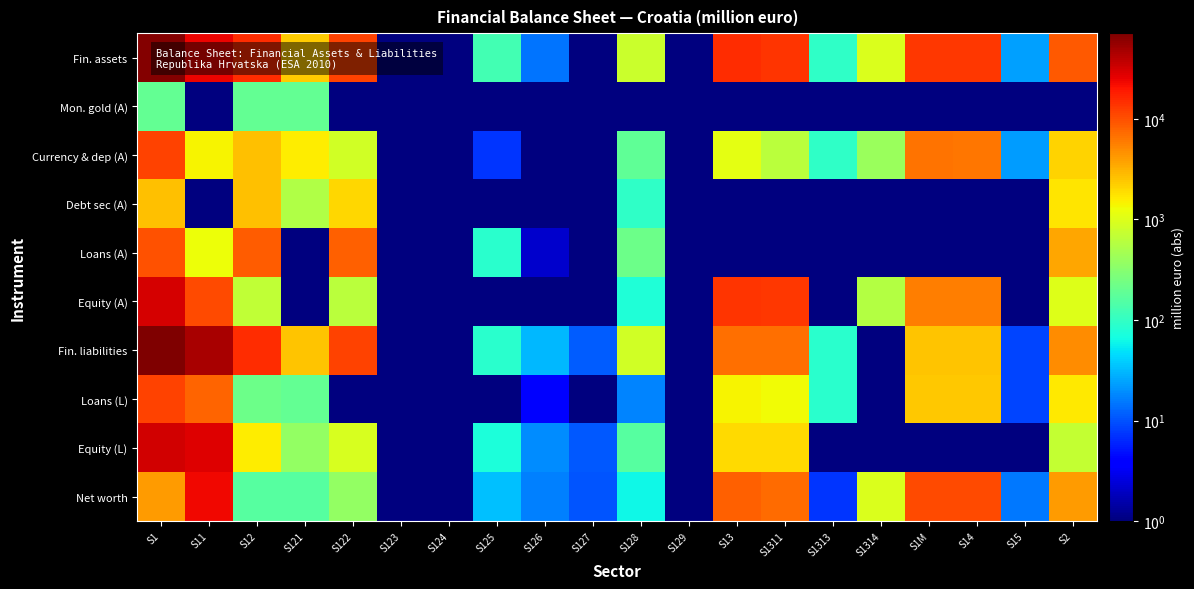

Reading right to left, what are all the values shown in this chart?

Fin. assets: S2=8908.1	S15=23.8	S14=13028.6	S1M=13052.4	S1314=973.5	S1313=95.6	S1311=13957.0	S13=15026.2	S129=0.1	S128=778.1	S127=0.9	S126=14.6	S125=122.8	S124=0.1	S123=0.1	S122=11832.3	S121=2335.0	S12=15083.7	S11=24139.3	S1=67301.5
Mon. gold (A): S2=0.1	S15=0.1	S14=0.1	S1M=0.1	S1314=0.1	S1313=0.1	S1311=0.1	S13=0.1	S129=0.1	S128=0.1	S127=0.1	S126=0.1	S125=0.1	S124=0.1	S123=0.1	S122=0.1	S121=191.7	S12=191.7	S11=0.1	S1=191.7
Currency & dep (A): S2=2147.0	S15=22.8	S14=6465.9	S1M=6488.7	S1314=399.6	S1313=95.6	S1311=630.6	S13=1125.9	S129=0.1	S128=183.0	S127=0.1	S126=0.1	S125=7.2	S124=0.1	S123=0.1	S122=861.3	S121=1597.8	S12=2649.3	S11=1421.1	S1=11685.0
Debt sec (A): S2=1707.1	S15=0.1	S14=0.1	S1M=0.1	S1314=0.1	S1313=0.1	S1311=0.1	S13=0.1	S129=0.1	S128=97.2	S127=0.1	S126=0.1	S125=0.1	S124=0.1	S123=0.1	S122=2050.2	S121=545.1	S12=2692.6	S11=0.1	S1=2692.6
Loans (A): S2=3631.5	S15=0.1	S14=0.1	S1M=0.1	S1314=0.1	S1313=0.1	S1311=0.1	S13=0.1	S129=0.1	S128=215.6	S127=0.1	S126=2.2	S125=87.7	S124=0.1	S123=0.1	S122=8303.5	S121=0.1	S12=8609.1	S11=1270.5	S1=9879.5
Equity (A): S2=1020.7	S15=0.1	S14=5893.0	S1M=5893.1	S1314=573.9	S1313=0.1	S1311=13326.4	S13=13900.3	S129=0.1	S128=75.5	S127=0.1	S126=0.5	S125=0.2	S124=0.1	S123=0.1	S122=616.2	S121=0.1	S12=692.3	S11=10567.7	S1=31053.5
Fin. liabilities: S2=4823.1	S15=8.8	S14=2485.4	S1M=2494.2	S1314=0.1	S1313=88.2	S1311=6760.2	S13=6848.5	S129=0.1	S128=840.9	S127=11.2	S126=31.3	S125=89.3	S124=0.1	S123=0.1	S122=11454.0	S121=2495.4	S12=14922.1	S11=47121.8	S1=71386.5
Loans (L): S2=1647.1	S15=8.7	S14=2393.1	S1M=2401.8	S1314=0.1	S1313=86.8	S1311=1321.6	S13=1408.4	S129=0.1	S128=17.7	S127=0.1	S126=3.9	S125=0.0	S124=0.1	S123=0.1	S122=0.1	S121=193.8	S12=215.4	S11=7838.3	S1=11863.9
Equity (L): S2=712.7	S15=0.1	S14=0.1	S1M=0.1	S1314=0.1	S1313=0.1	S1311=1921.9	S13=1921.9	S129=0.1	S128=161.4	S127=10.7	S126=18.7	S125=73.2	S124=0.1	S123=0.1	S122=909.6	S121=378.6	S12=1552.2	S11=27887.3	S1=31361.5
Net worth: S2=4085.0	S15=15.1	S14=10543.2	S1M=10558.3	S1314=973.5	S1313=7.4	S1311=7196.8	S13=8177.7	S129=0.1	S128=62.7	S127=10.3	S126=16.7	S125=33.4	S124=0.1	S123=0.1	S122=378.3	S121=160.4	S12=161.5	S11=22982.5	S1=4085.0